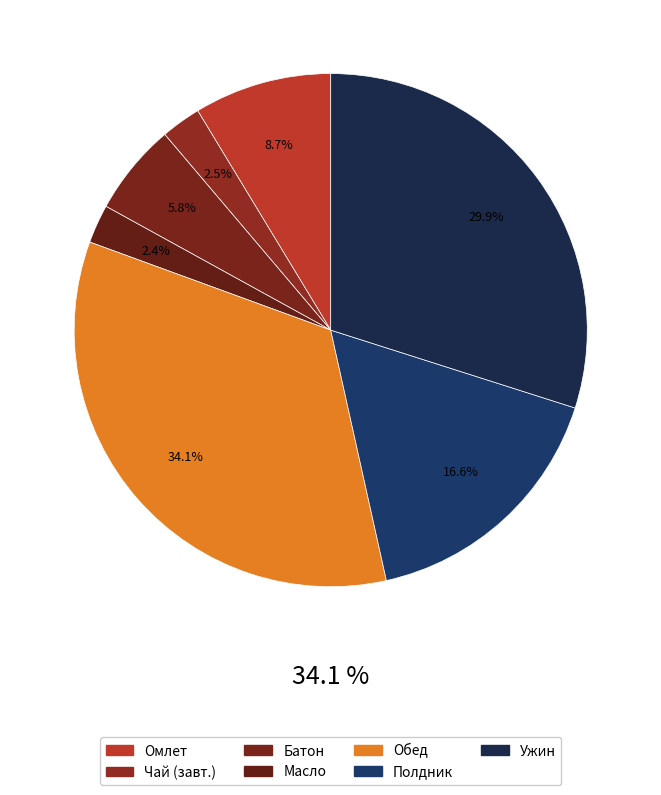

Is Масло the majority of the pie?

No